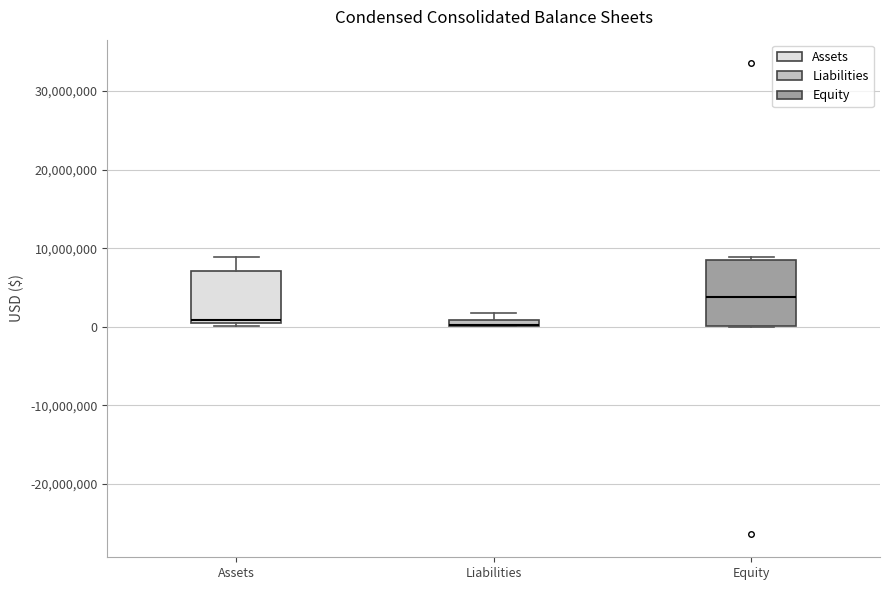

Where is the lower edge of the box for Liabilities on the y-axis? The values are not printed on the chart, so give them approximately, as read against the axis.

0